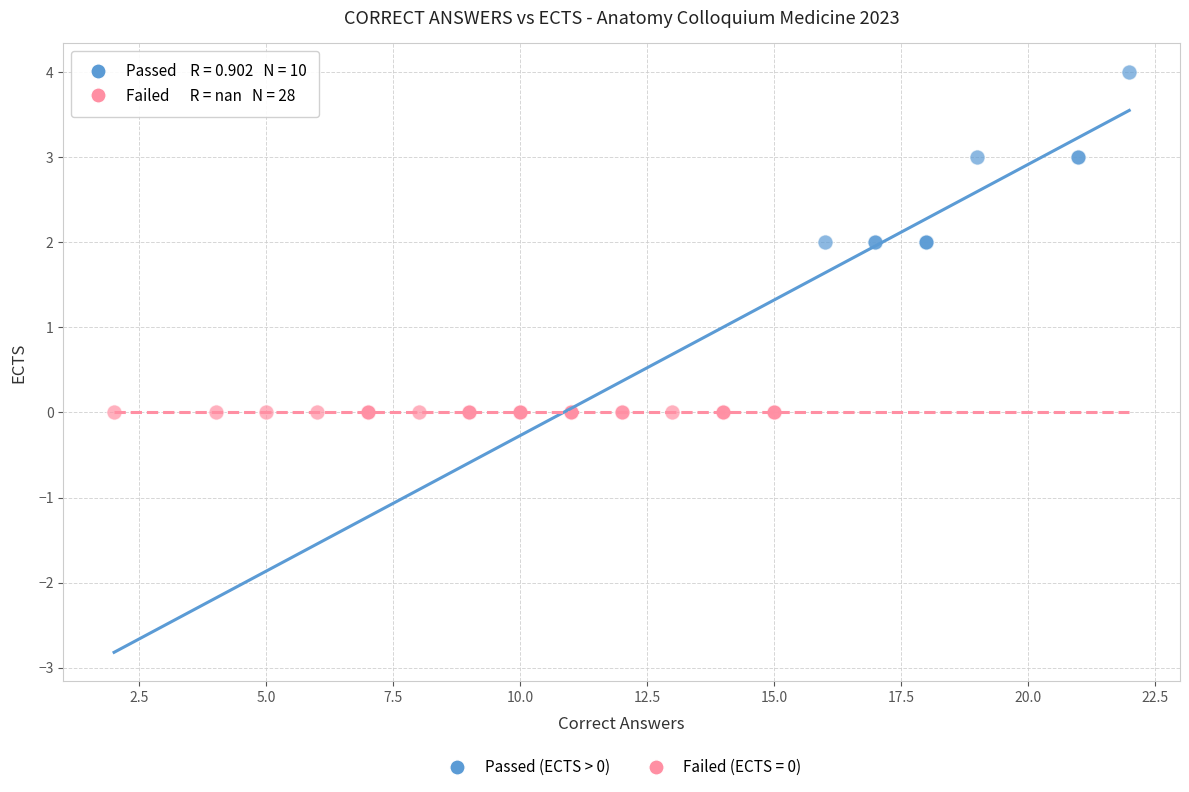

Which series reaches the minimum Y coordinate?

Failed (ECTS = 0)